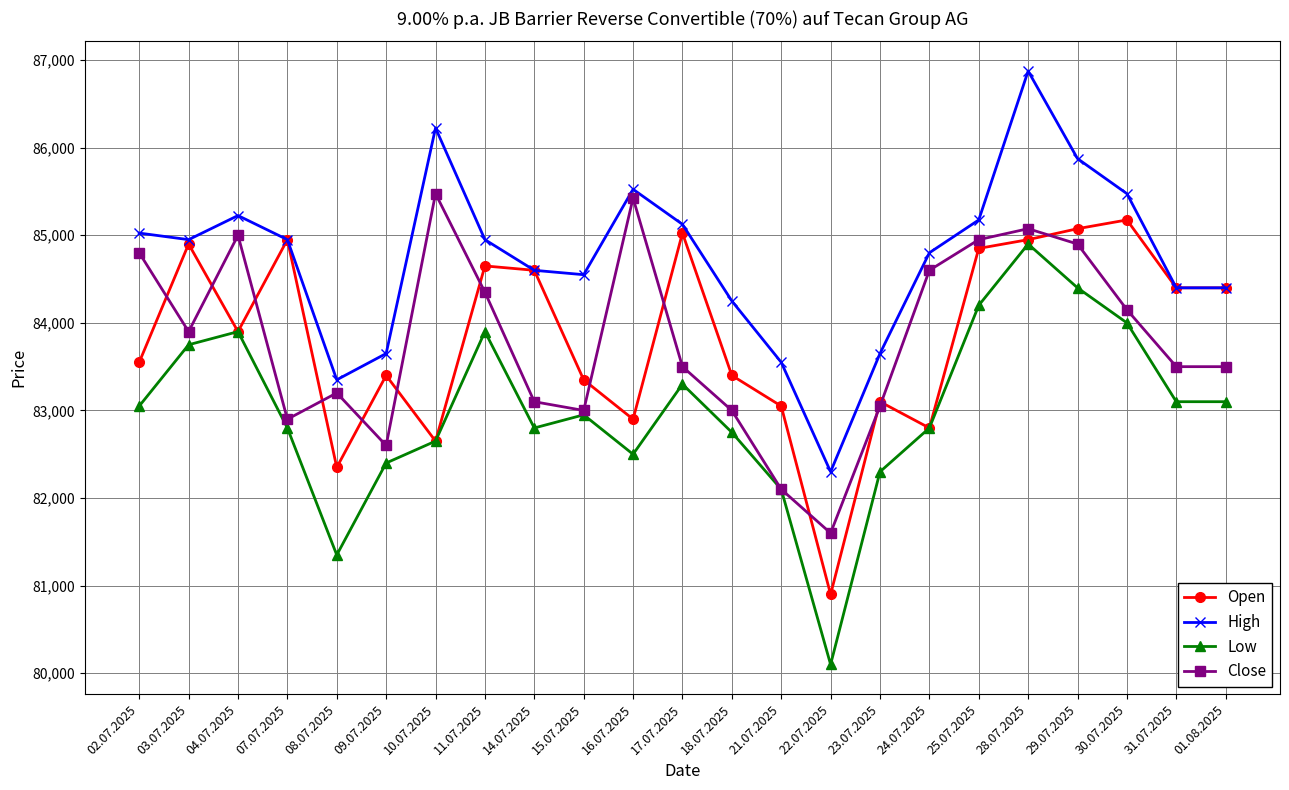

What is the value of the Open point at the 12th from the left?

85025